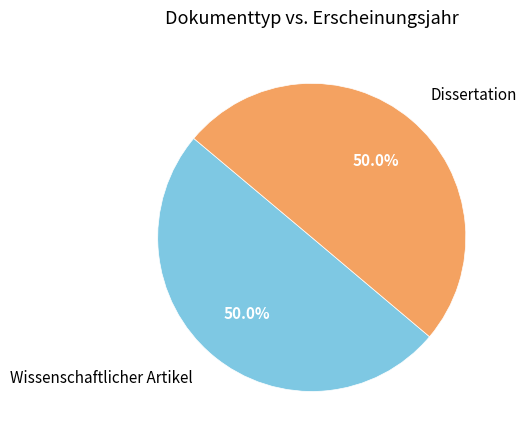

To the nearest percent, what percentage of the pie is Wissenschaftlicher Artikel?

50%